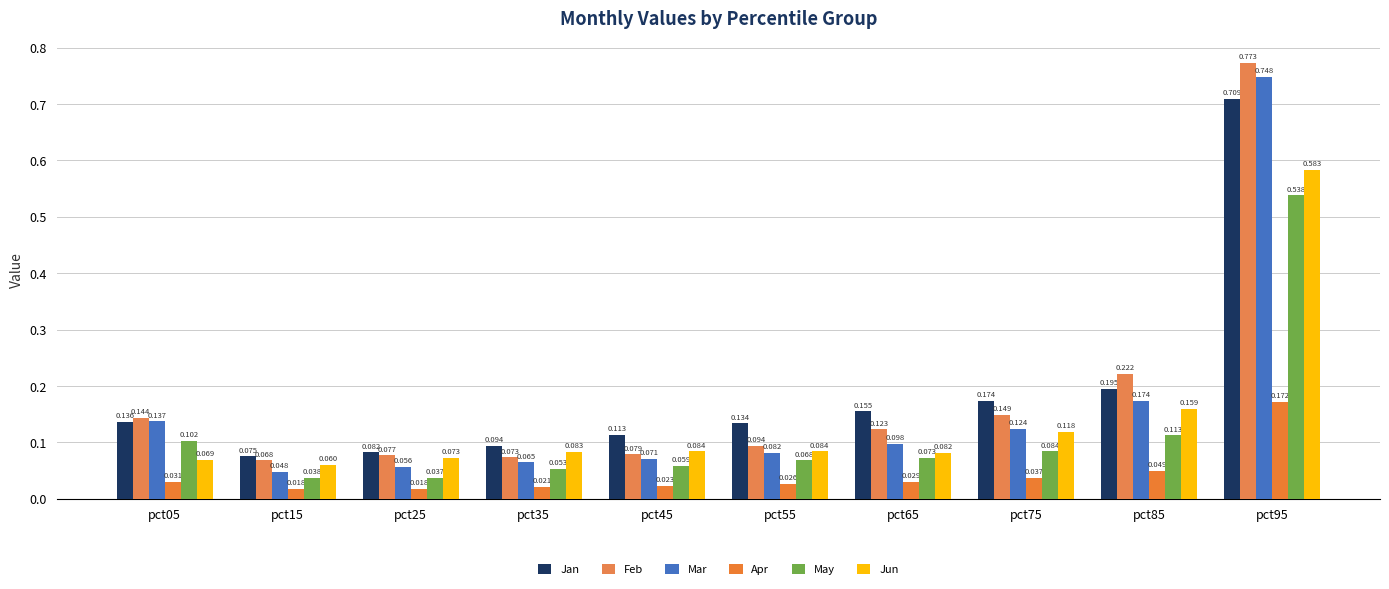

Reading left to right, what are all the values shown in this chart?

Jan: 0.1	0.1	0.1	0.1	0.1	0.1	0.2	0.2	0.2	0.7
Feb: 0.1	0.1	0.1	0.1	0.1	0.1	0.1	0.1	0.2	0.8
Mar: 0.1	0.0	0.1	0.1	0.1	0.1	0.1	0.1	0.2	0.7
Apr: 0.0	0.0	0.0	0.0	0.0	0.0	0.0	0.0	0.0	0.2
May: 0.1	0.0	0.0	0.1	0.1	0.1	0.1	0.1	0.1	0.5
Jun: 0.1	0.1	0.1	0.1	0.1	0.1	0.1	0.1	0.2	0.6